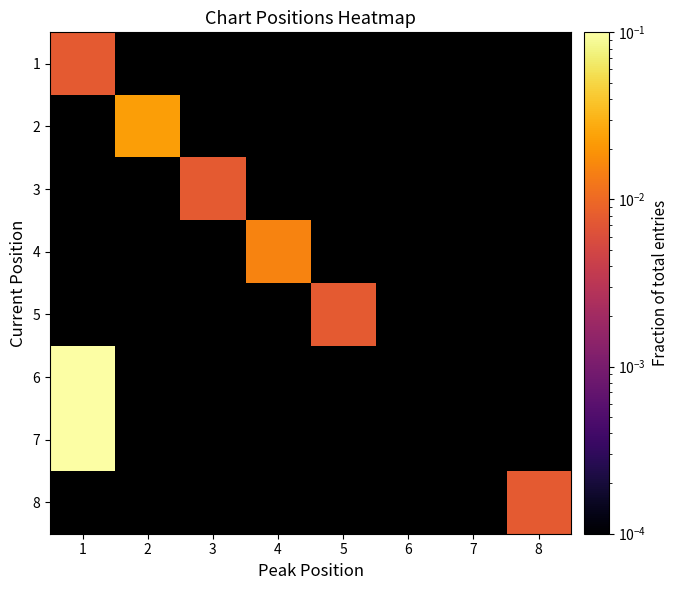

How many categories are shown in the chart?

8